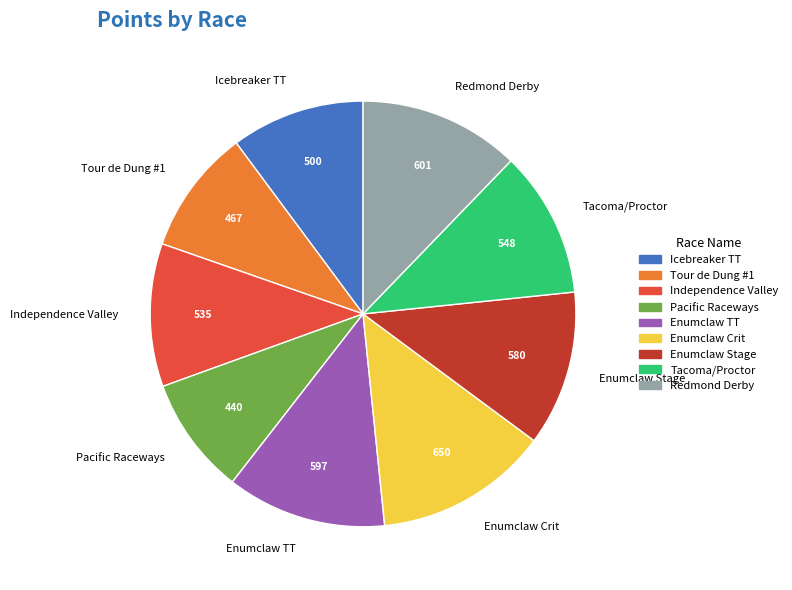

Does any single category account for the majority?

No